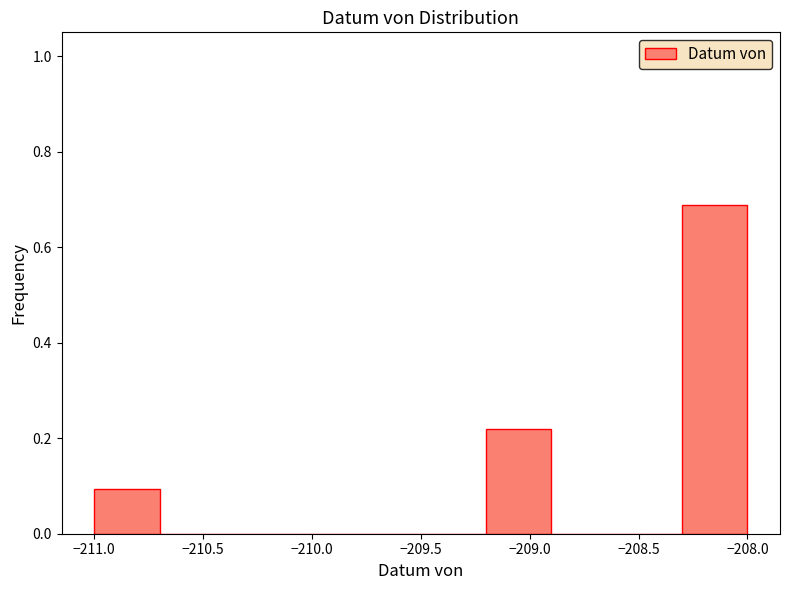

Over which range of the x-axis is the bar tallest?

-208.3 to -208.0